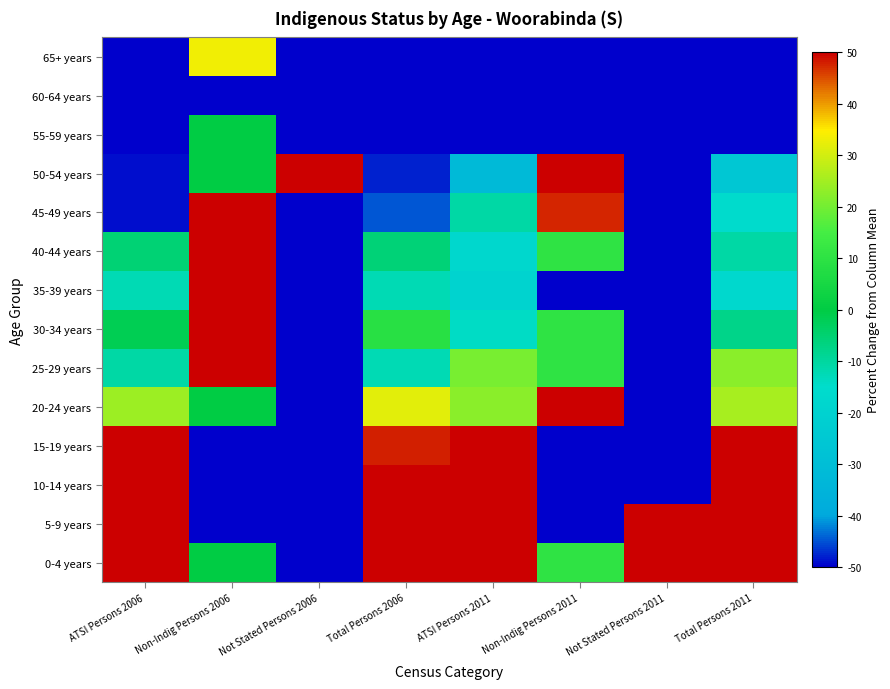

Reading right to left, extract all data points from this chart.

0-4 years: Total Persons 2011=50.0	Not Stated Persons 2011=50.0	Non-Indig Persons 2011=10.5	ATSI Persons 2011=50.0	Total Persons 2006=50.0	Not Stated Persons 2006=-50.0	Non-Indig Persons 2006=0.0	ATSI Persons 2006=50.0
5-9 years: Total Persons 2011=50.0	Not Stated Persons 2011=50.0	Non-Indig Persons 2011=-50.0	ATSI Persons 2011=50.0	Total Persons 2006=50.0	Not Stated Persons 2006=-50.0	Non-Indig Persons 2006=-50.0	ATSI Persons 2006=50.0
10-14 years: Total Persons 2011=50.0	Not Stated Persons 2011=-50.0	Non-Indig Persons 2011=-50.0	ATSI Persons 2011=50.0	Total Persons 2006=50.0	Not Stated Persons 2006=-50.0	Non-Indig Persons 2006=-50.0	ATSI Persons 2006=50.0
15-19 years: Total Persons 2011=50.0	Not Stated Persons 2011=-50.0	Non-Indig Persons 2011=-50.0	ATSI Persons 2011=50.0	Total Persons 2006=48.0	Not Stated Persons 2006=-50.0	Non-Indig Persons 2006=-50.0	ATSI Persons 2006=50.0
20-24 years: Total Persons 2011=25.6	Not Stated Persons 2011=-50.0	Non-Indig Persons 2011=50.0	ATSI Persons 2011=22.3	Total Persons 2006=31.7	Not Stated Persons 2006=-50.0	Non-Indig Persons 2006=0.0	ATSI Persons 2006=24.4
25-29 years: Total Persons 2011=22.3	Not Stated Persons 2011=-50.0	Non-Indig Persons 2011=10.5	ATSI Persons 2011=20.6	Total Persons 2006=-12.2	Not Stated Persons 2006=-50.0	Non-Indig Persons 2006=50.0	ATSI Persons 2006=-10.6
30-34 years: Total Persons 2011=-7.4	Not Stated Persons 2011=-50.0	Non-Indig Persons 2011=10.5	ATSI Persons 2011=-14.4	Total Persons 2006=8.9	Not Stated Persons 2006=-50.0	Non-Indig Persons 2006=50.0	ATSI Persons 2006=-1.9
35-39 years: Total Persons 2011=-17.4	Not Stated Persons 2011=-50.0	Non-Indig Persons 2011=-50.0	ATSI Persons 2011=-19.6	Total Persons 2006=-12.2	Not Stated Persons 2006=-50.0	Non-Indig Persons 2006=50.0	ATSI Persons 2006=-12.4
40-44 years: Total Persons 2011=-10.7	Not Stated Persons 2011=-50.0	Non-Indig Persons 2011=10.5	ATSI Persons 2011=-17.9	Total Persons 2006=-5.7	Not Stated Persons 2006=-50.0	Non-Indig Persons 2006=50.0	ATSI Persons 2006=-5.4
45-49 years: Total Persons 2011=-15.7	Not Stated Persons 2011=-50.0	Non-Indig Persons 2011=47.4	ATSI Persons 2011=-10.9	Total Persons 2006=-44.7	Not Stated Persons 2006=-50.0	Non-Indig Persons 2006=50.0	ATSI Persons 2006=-49.2
50-54 years: Total Persons 2011=-25.6	Not Stated Persons 2011=-50.0	Non-Indig Persons 2011=50.0	ATSI Persons 2011=-31.8	Total Persons 2006=-48.0	Not Stated Persons 2006=50.0	Non-Indig Persons 2006=0.0	ATSI Persons 2006=-49.2
55-59 years: Total Persons 2011=-50.0	Not Stated Persons 2011=-50.0	Non-Indig Persons 2011=-50.0	ATSI Persons 2011=-50.0	Total Persons 2006=-50.0	Not Stated Persons 2006=-50.0	Non-Indig Persons 2006=0.0	ATSI Persons 2006=-50.0
60-64 years: Total Persons 2011=-50.0	Not Stated Persons 2011=-50.0	Non-Indig Persons 2011=-50.0	ATSI Persons 2011=-50.0	Total Persons 2006=-50.0	Not Stated Persons 2006=-50.0	Non-Indig Persons 2006=-50.0	ATSI Persons 2006=-50.0
65+ years: Total Persons 2011=-50.0	Not Stated Persons 2011=-50.0	Non-Indig Persons 2011=-50.0	ATSI Persons 2011=-50.0	Total Persons 2006=-50.0	Not Stated Persons 2006=-50.0	Non-Indig Persons 2006=33.3	ATSI Persons 2006=-50.0